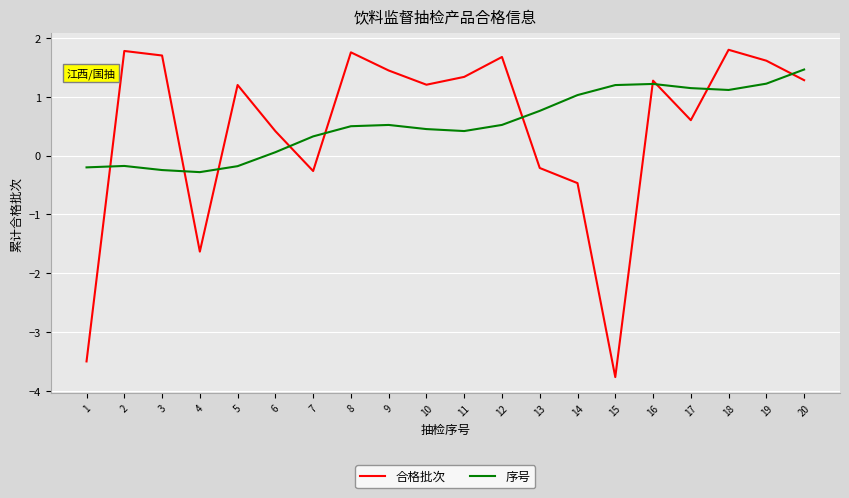

At which category does the chart reach its minimum across all series?

15